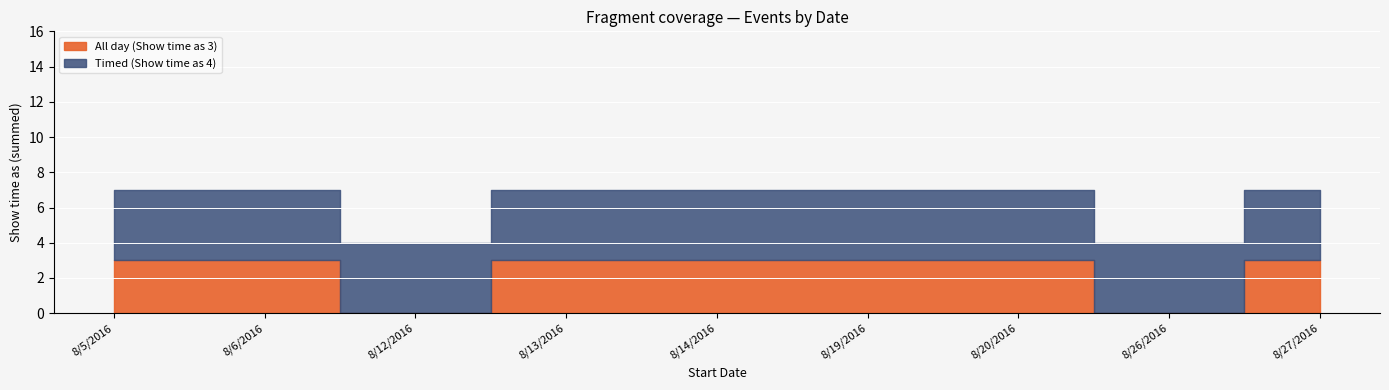

True or false: All day (Show time as 3) has a value of 0 at 8/26/2016.

True